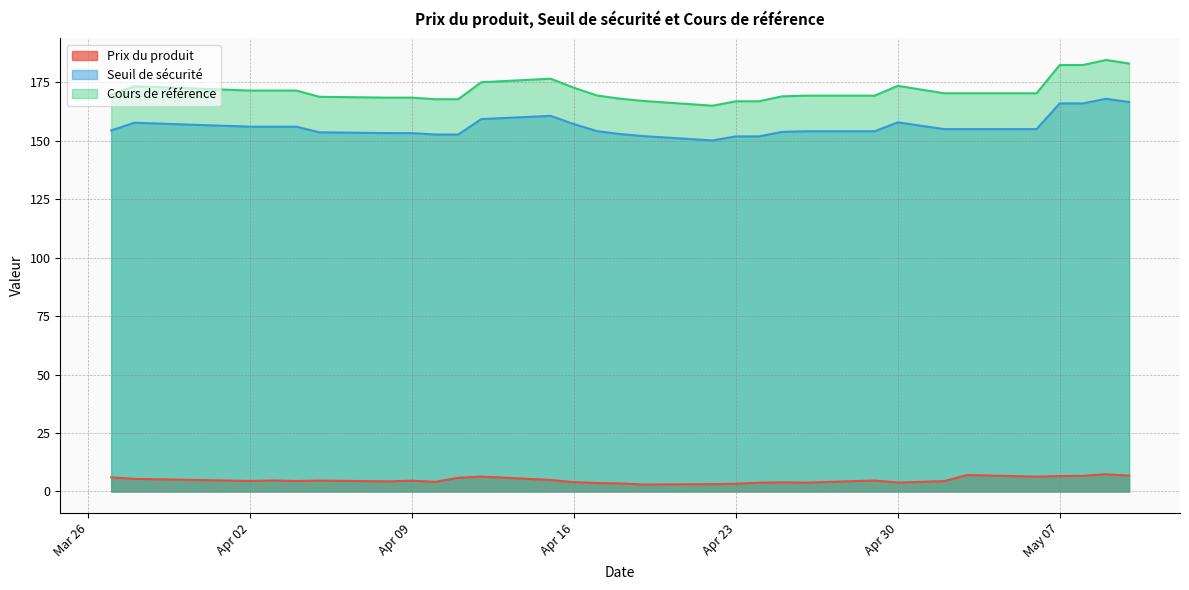

How many interior local peaks does the Cours de référence series have?

4